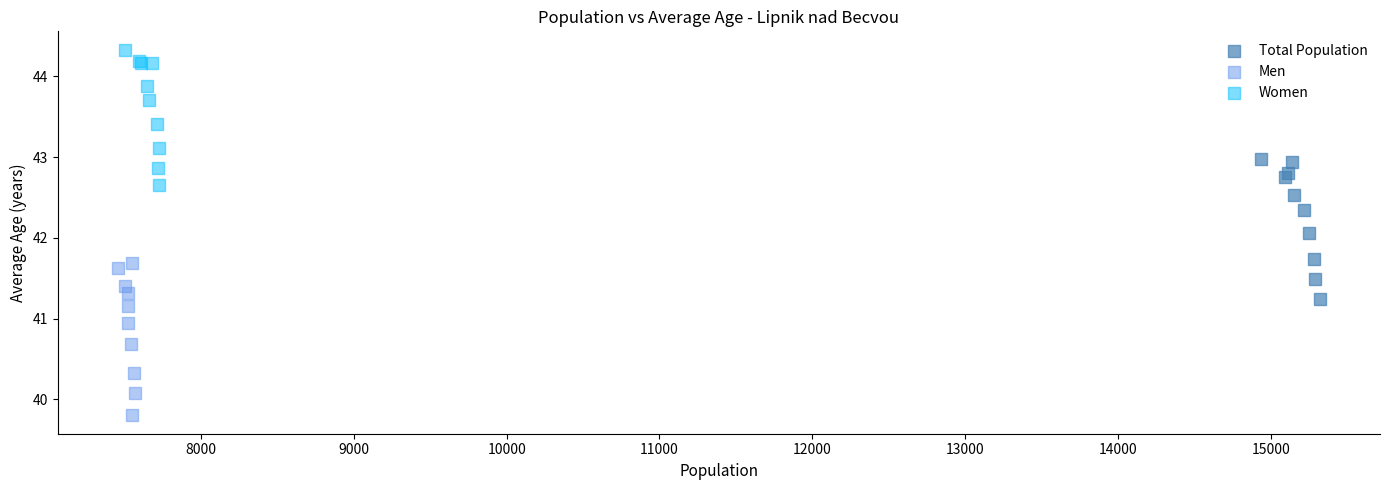

Which series reaches the minimum Y coordinate?

Men